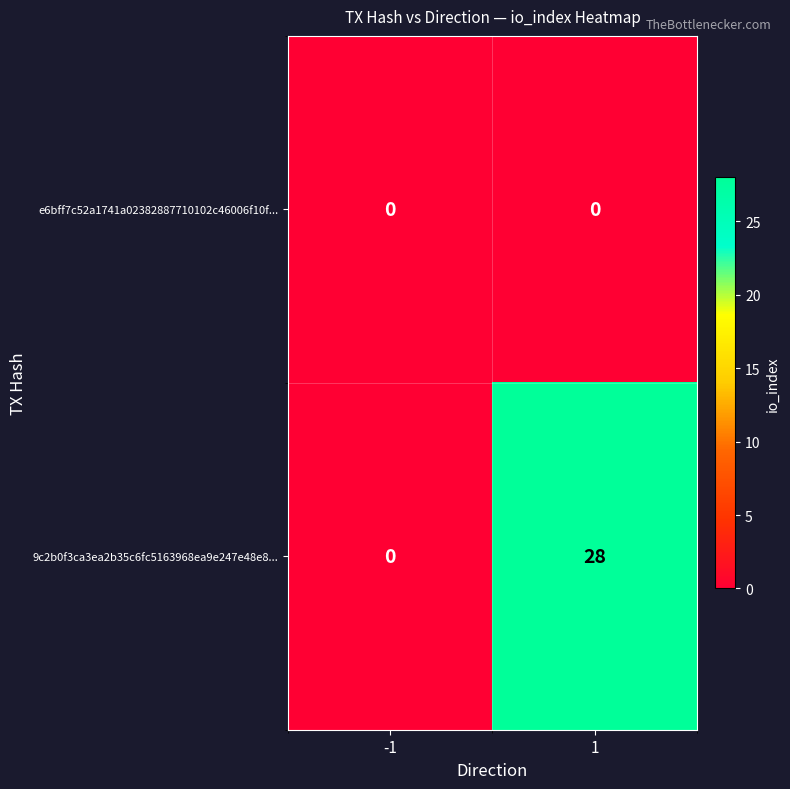

Reading left to right, extract all data points from this chart.

e6bff7c52a1741a02382887710102c46006f10f...: -1=0	1=0
9c2b0f3ca3ea2b35c6fc5163968ea9e247e48e8...: -1=0	1=28